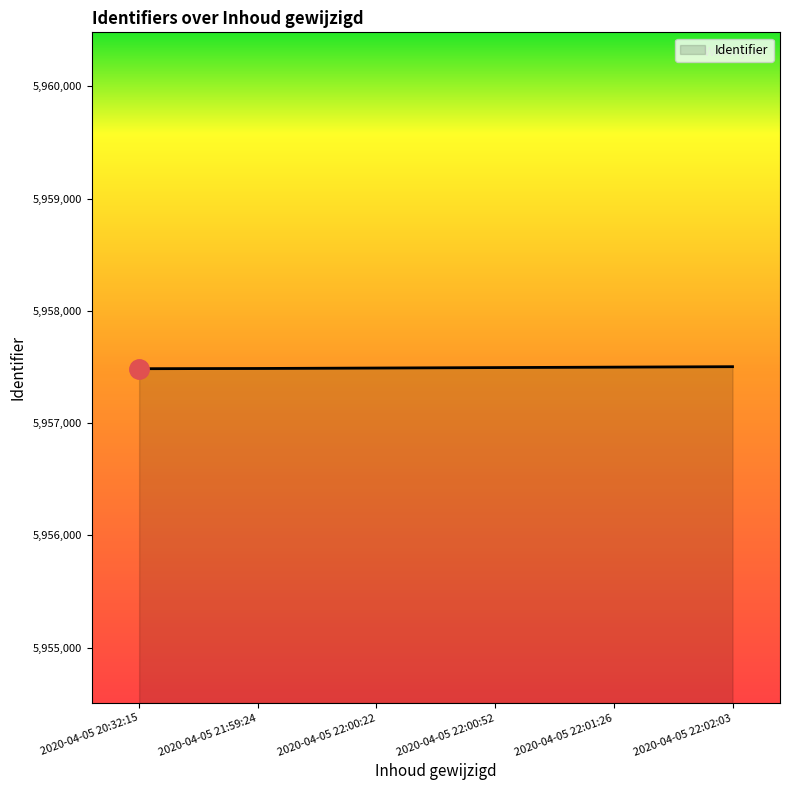

What is the sum of all values?

35744960